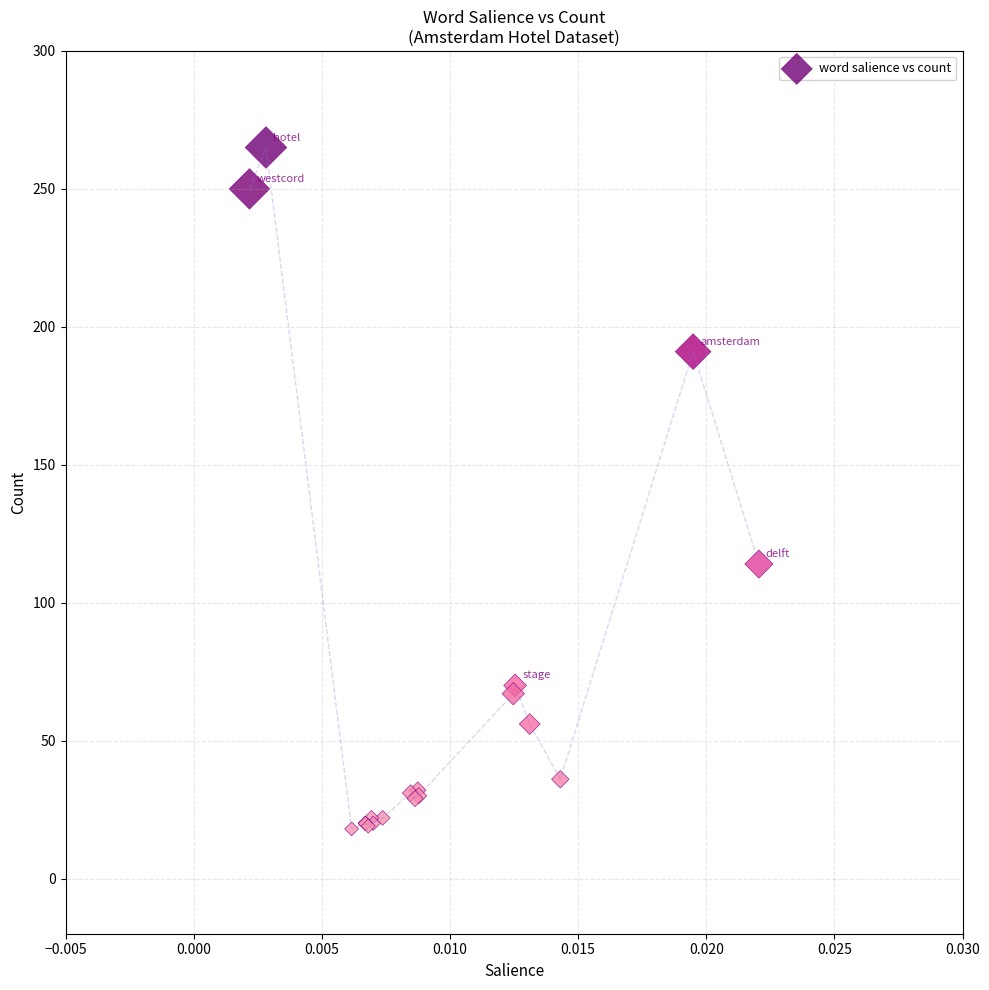

What Y value in the scatter plot is closest to 141?

114